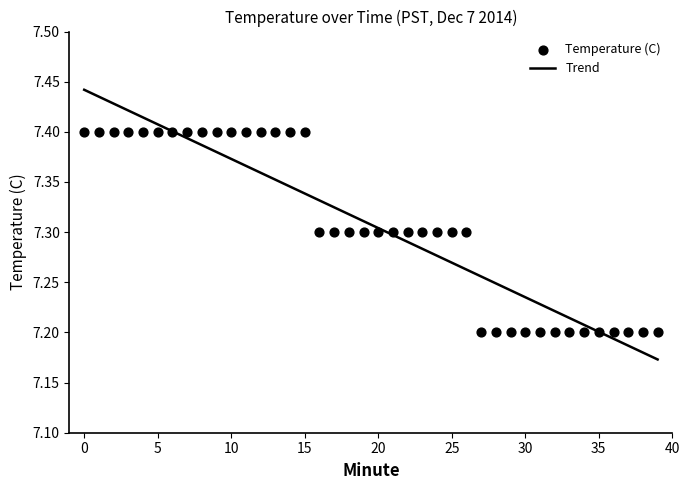

Is the value of Trend at 35 greater than the value of Temperature (C) at 35?

No